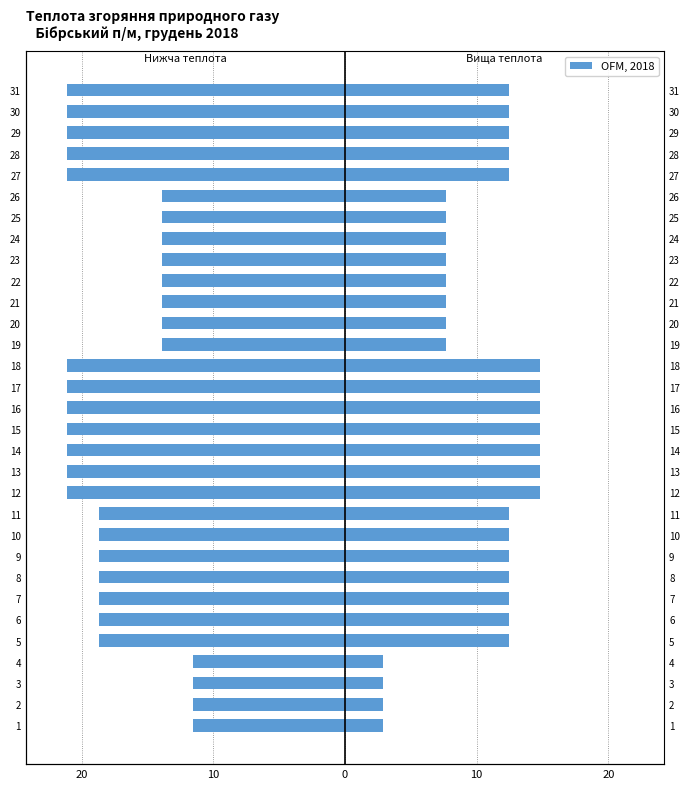

The chart shows a value of -21.1 at 30. True or false?

True